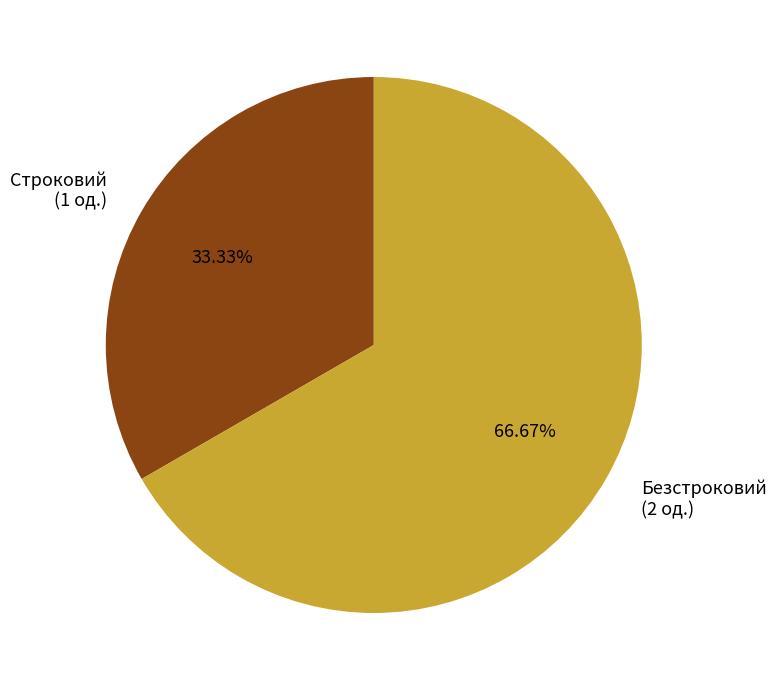

How many slices are in this pie chart?

2